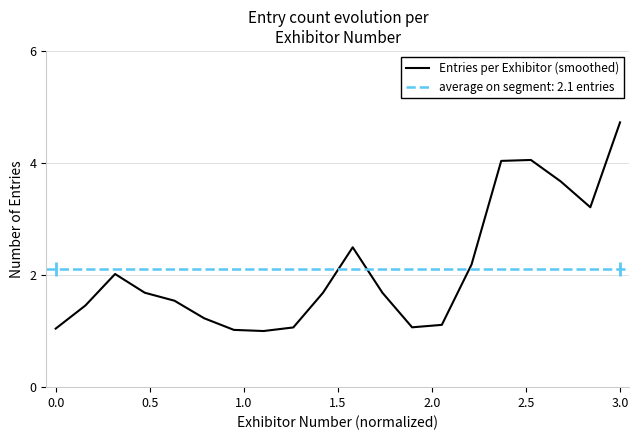

What is the maximum value for Entries per Exhibitor (smoothed)?

4.7